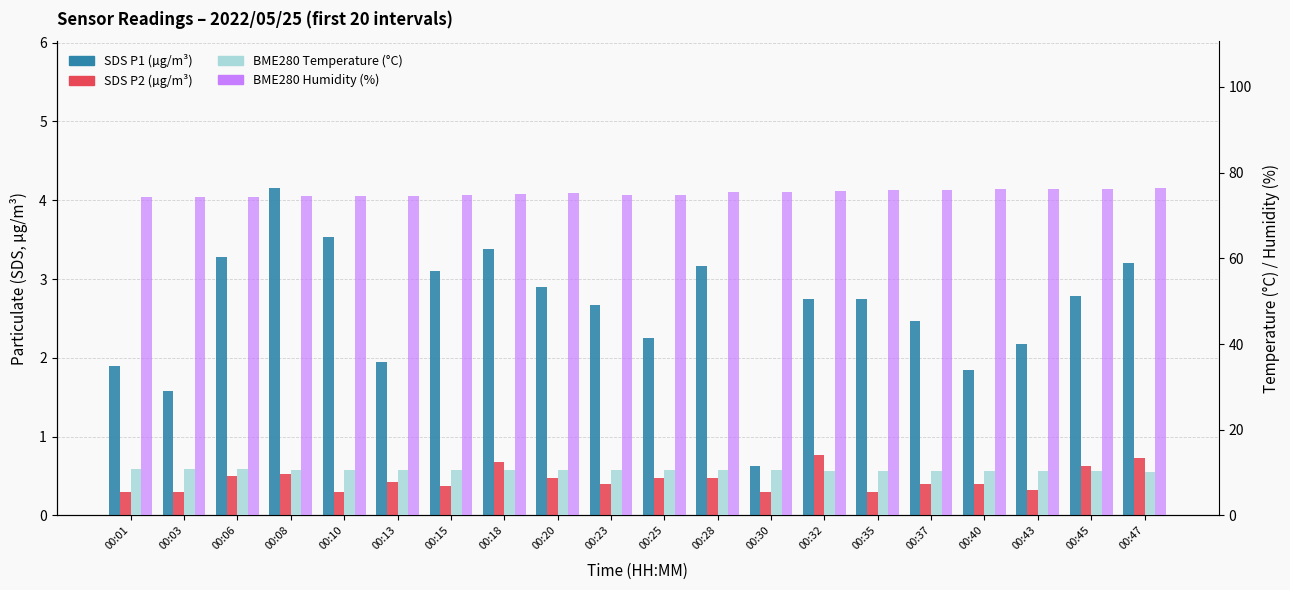

Is it true that SDS_P1 (µg/m³) equals 3.4 at 00:18?

True